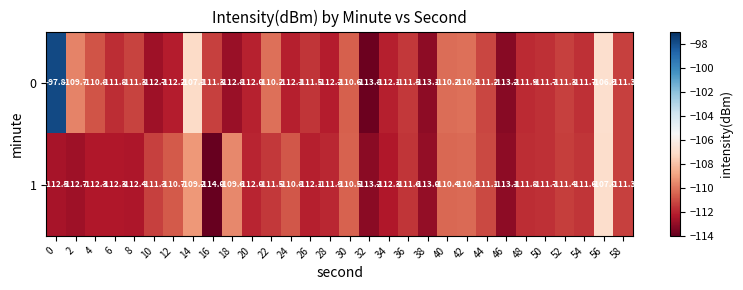

How many distinct data groups are displayed?

2